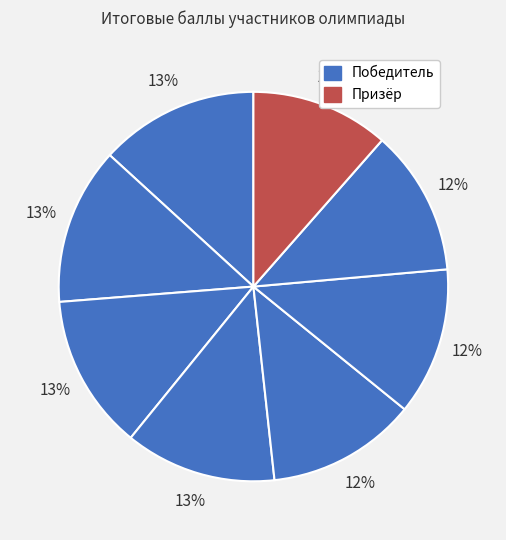

How many slices are in this pie chart?

8